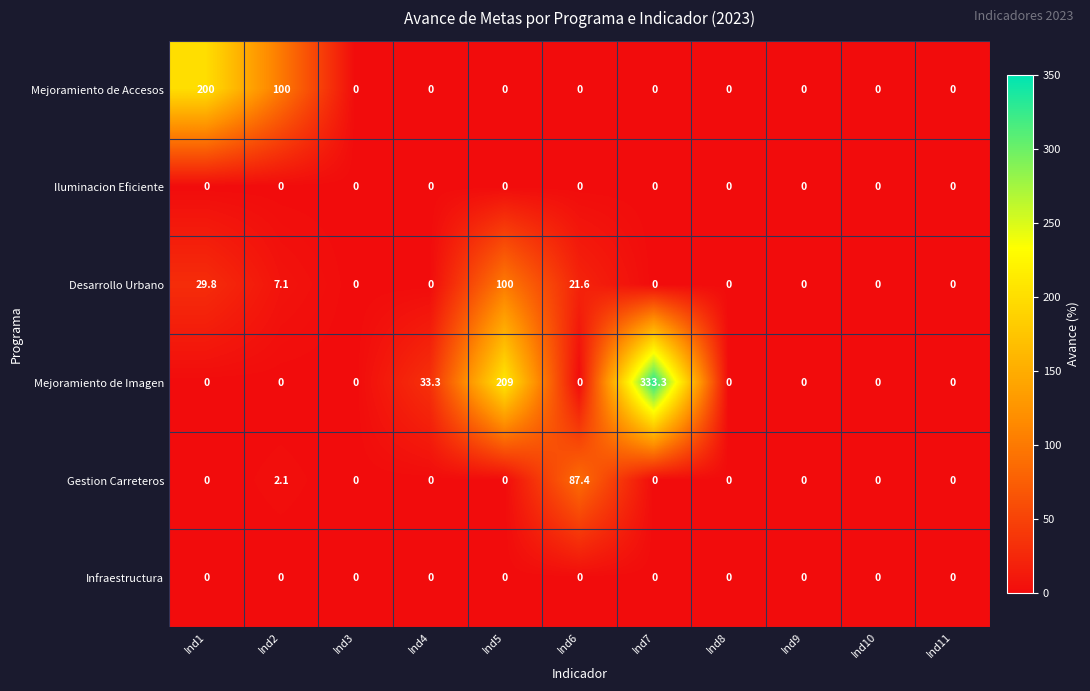

What is the spread (max minus min) of values at Ind4?

33.3